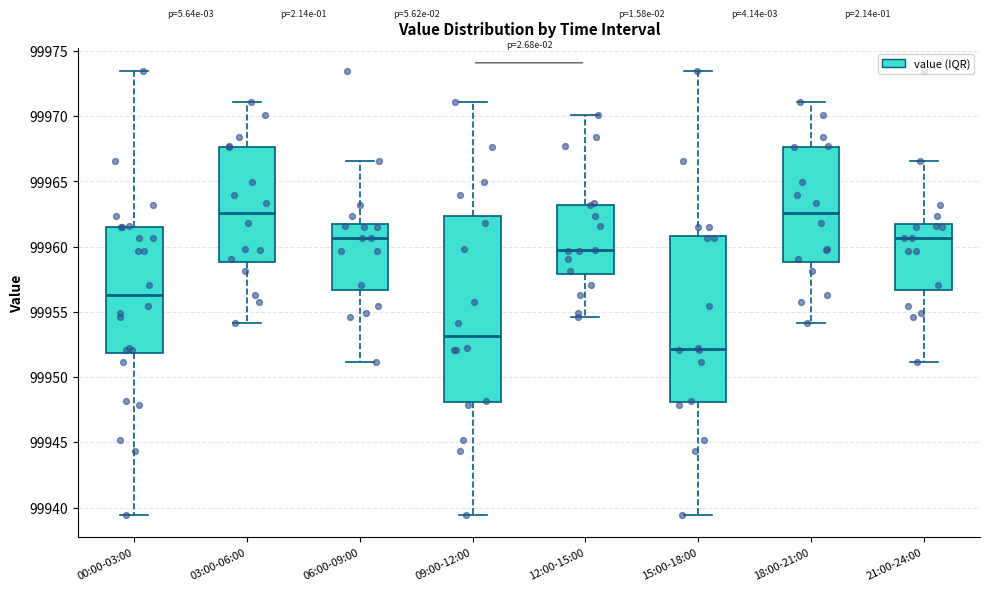

Where does the lower whisker of the box for 03:00-06:00 end on the y-axis? The values are not printed on the chart, so give them approximately, as read against the axis.

99954.0